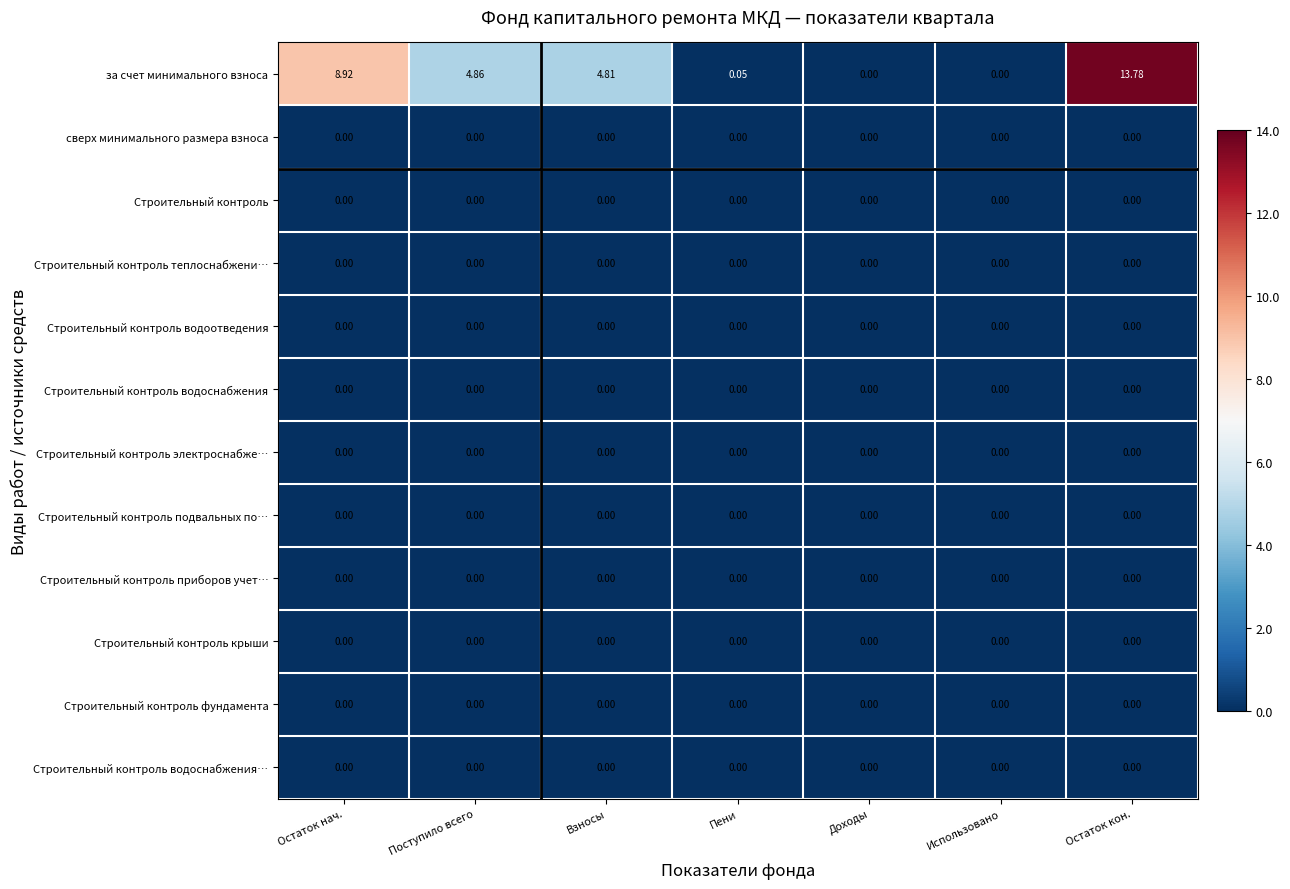

At which category is the sum across all series the highest?

Остаток кон.